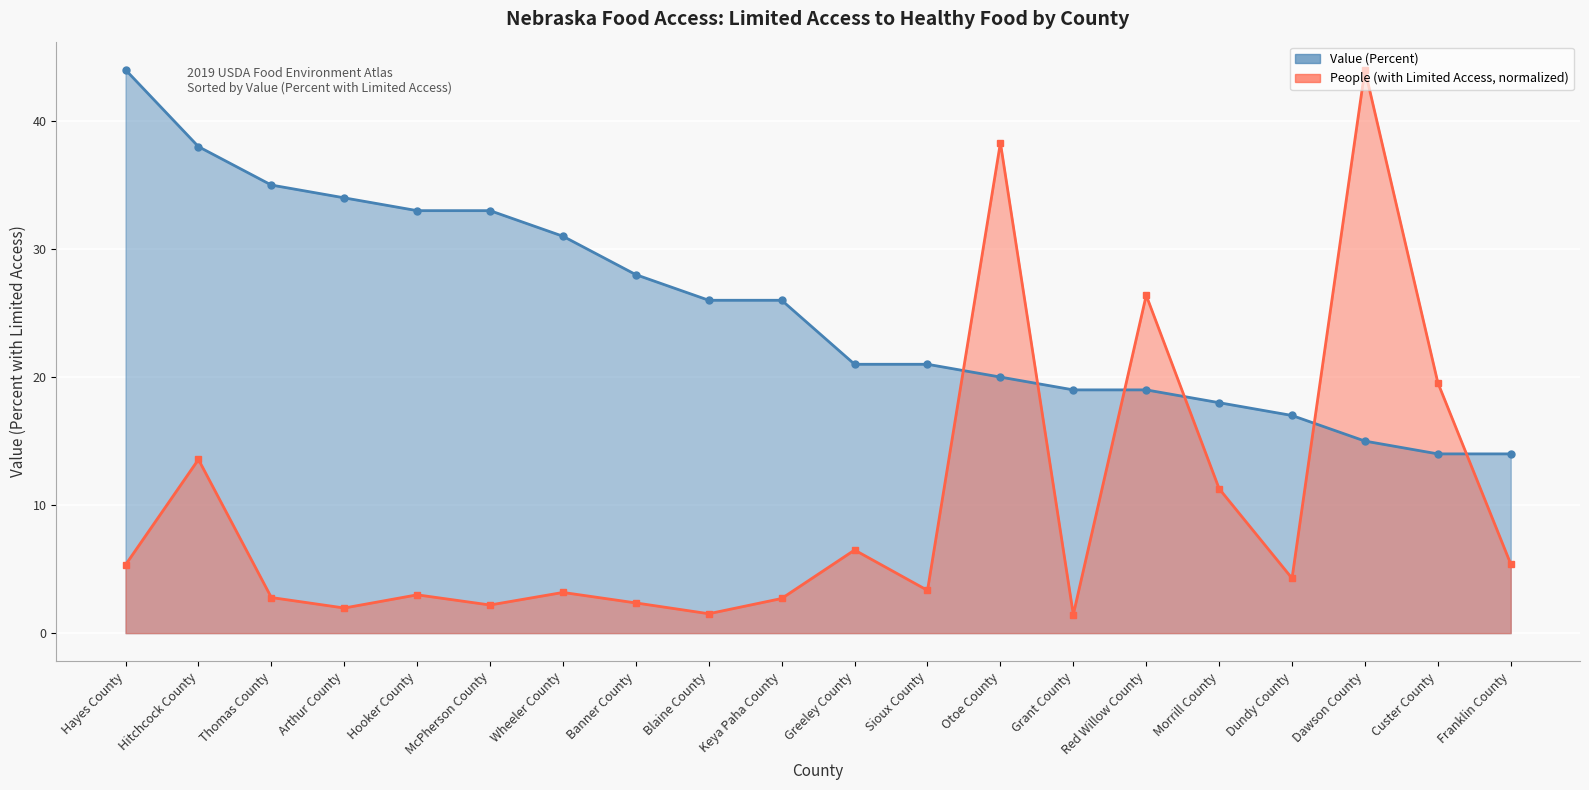

Count the number of data series in this chart.

2